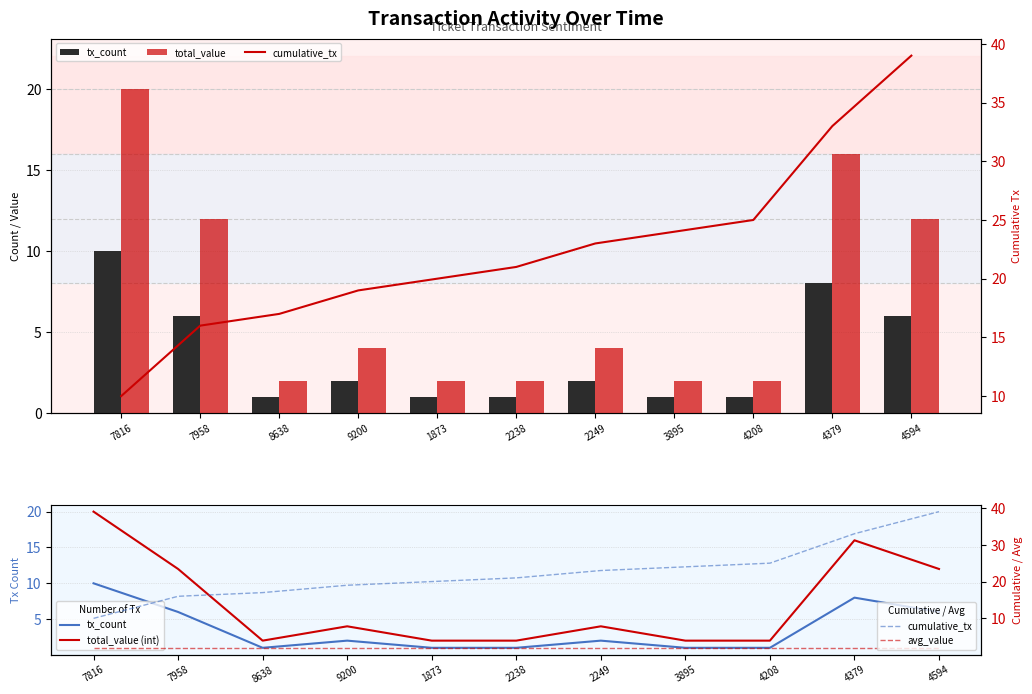

At which category does the chart reach its minimum across all series?

8638